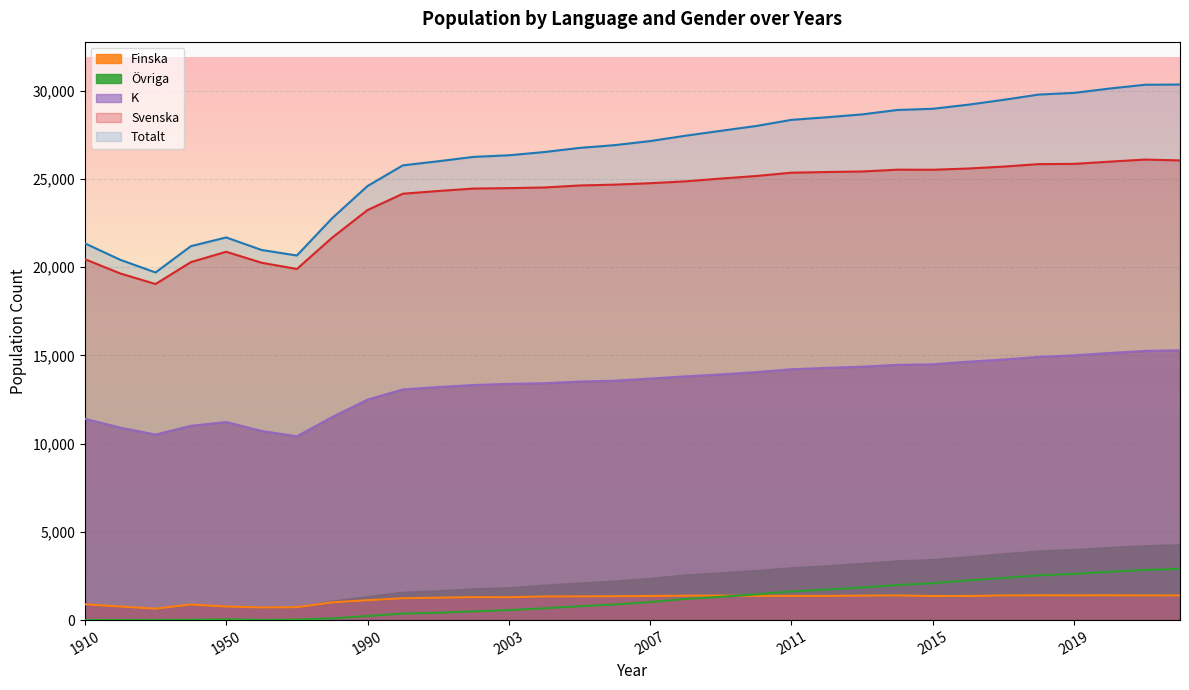

In Övriga, how many points are higher than both neighbors (excluding endpoints)?

1